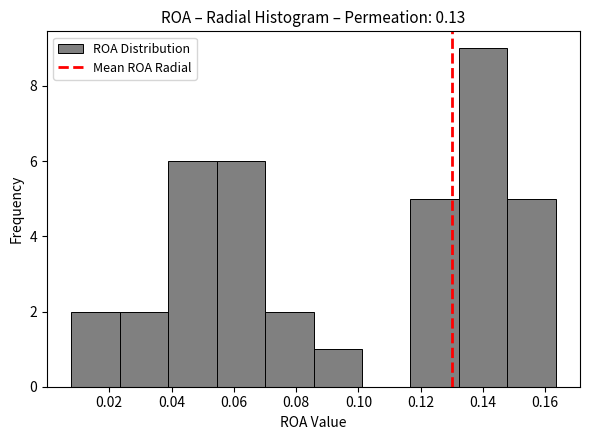

Reading left to right, list every bar in this chart as the range it spans on the x-axis followed by its height. Neither the bar edges nor the heights are printed on the chart, so give them approximately, as read against the axes.

0.008 to 0.024: 2
0.024 to 0.038: 2
0.038 to 0.054: 6
0.054 to 0.070: 6
0.070 to 0.086: 2
0.086 to 0.102: 1
0.102 to 0.116: 0
0.116 to 0.132: 5
0.132 to 0.148: 9
0.148 to 0.164: 5